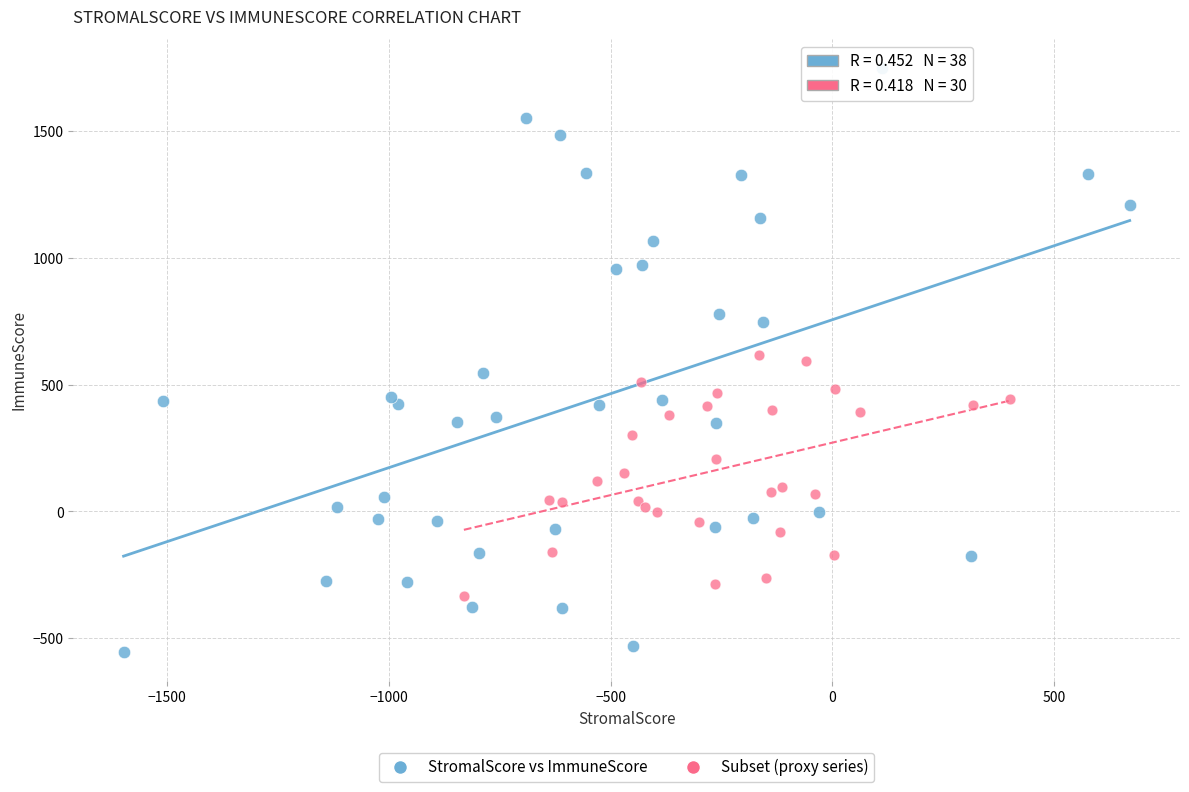

Which series contains the lowest Y value?

StromalScore vs ImmuneScore